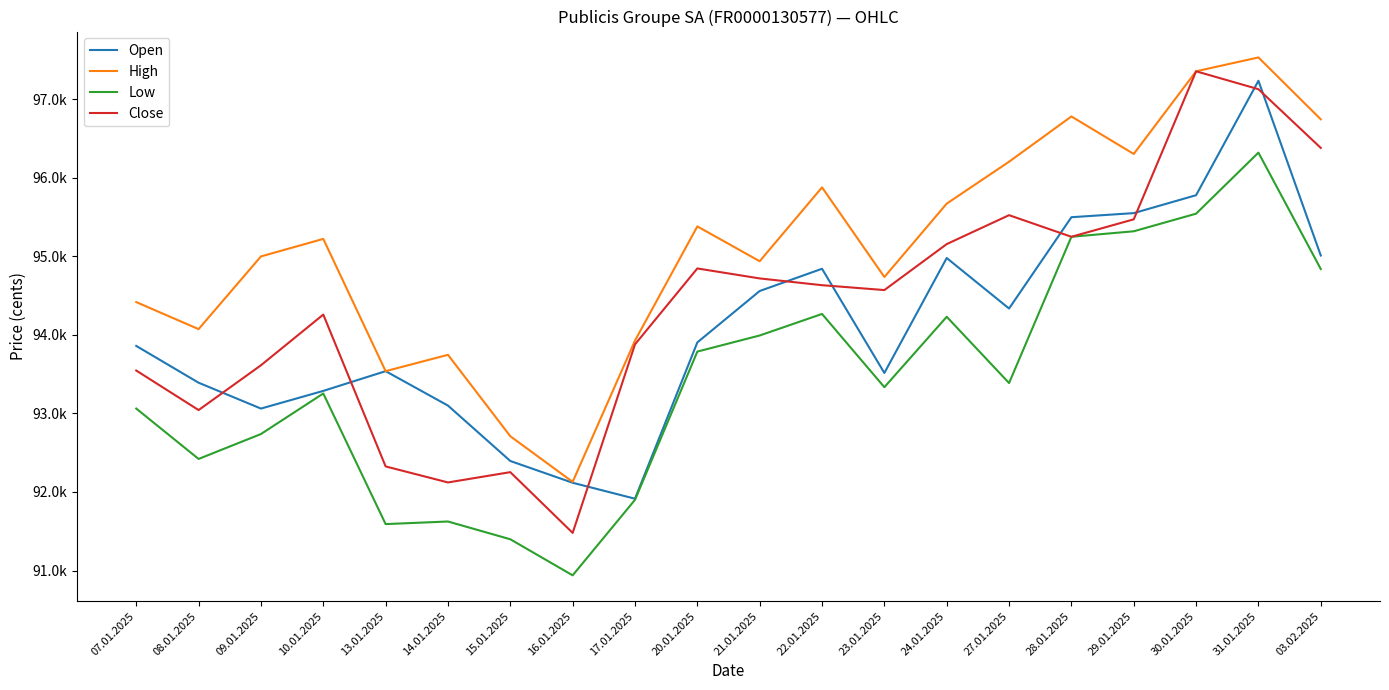

Where is Close nearest to the value 94416?

23.01.2025